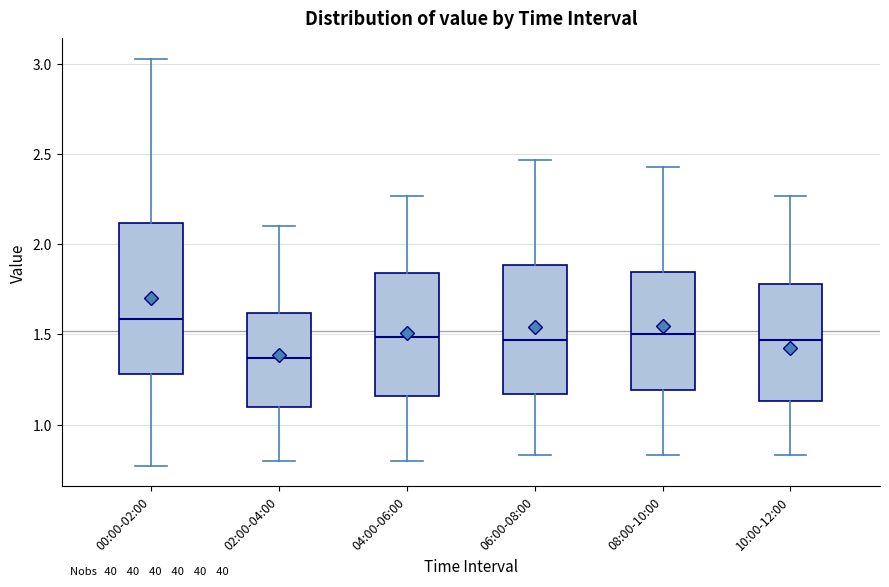

Which box has the lowest median line?

02:00-04:00